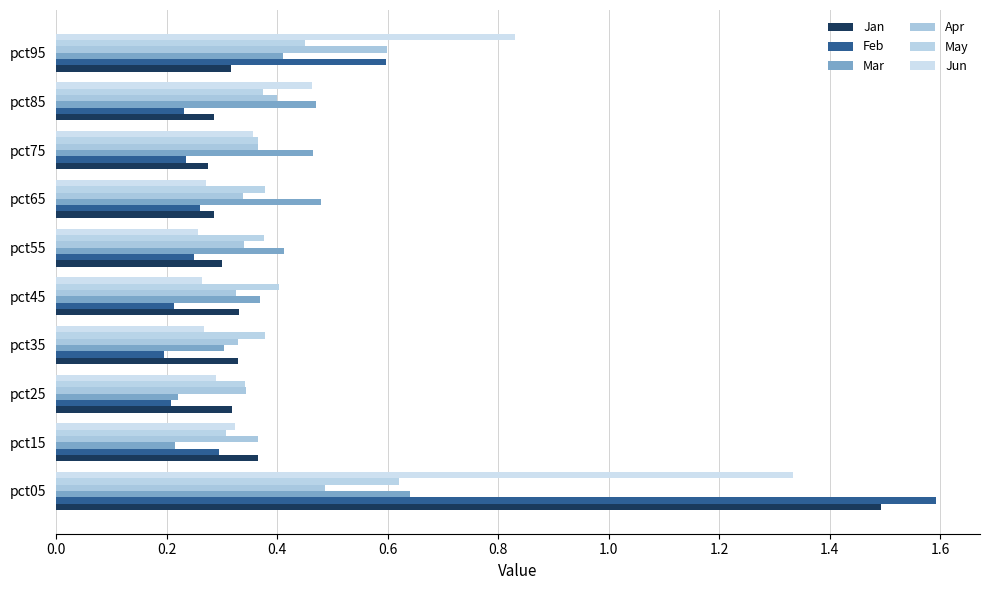

What are all the series names shown in the legend?

Jan, Feb, Mar, Apr, May, Jun